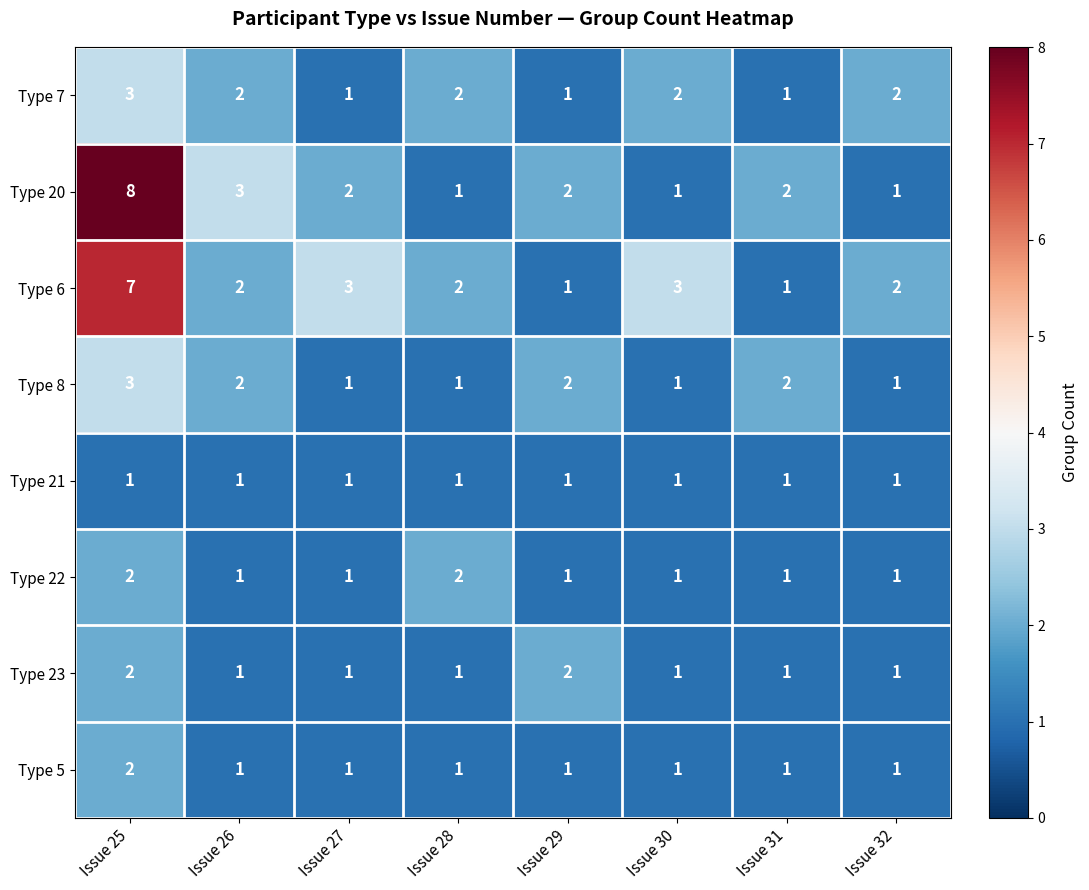

Read the Type 7 value at Issue 25.

3